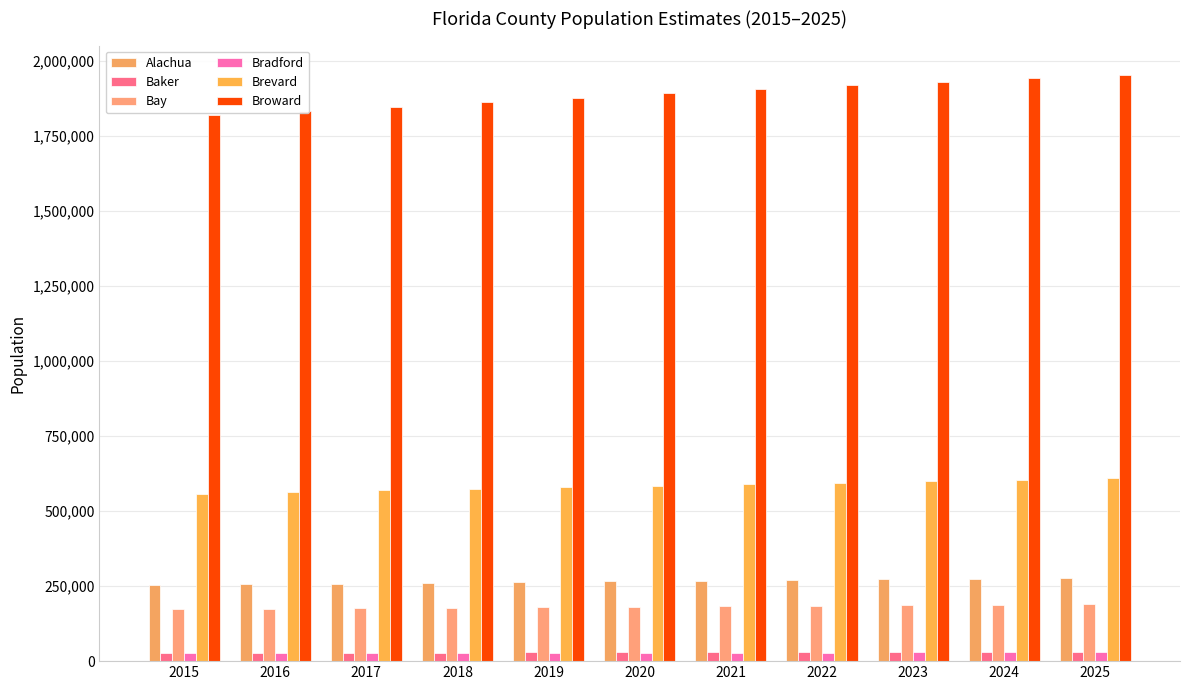

Reading left to right, transcribe all the data shown in this chart.

Alachua: 2015=253176	2016=255525	2017=258010	2018=260537	2019=263075	2020=265608	2021=268073	2022=270466	2023=272799	2024=275083	2025=277334
Baker: 2015=27377	2016=27795	2017=28195	2018=28579	2019=28952	2020=29326	2021=29702	2022=30078	2023=30454	2024=30827	2025=31196
Bay: 2015=172509	2016=174339	2017=176135	2018=177871	2019=179565	2020=181247	2021=182905	2022=184540	2023=186155	2024=187757	2025=189349
Bradford: 2015=27632	2016=27920	2017=28117	2018=28249	2019=28346	2020=28446	2021=28569	2022=28713	2023=28871	2024=29034	2025=29194
Brevard: 2015=557665	2016=563075	2017=568543	2018=573929	2019=579240	2020=584509	2021=589653	2022=594661	2023=599547	2024=604326	2025=609013
Broward: 2015=1818678	2016=1832260	2017=1846952	2018=1861916	2019=1876806	2020=1891345	2021=1904983	2022=1917759	2023=1929891	2024=1941593	2025=1953078